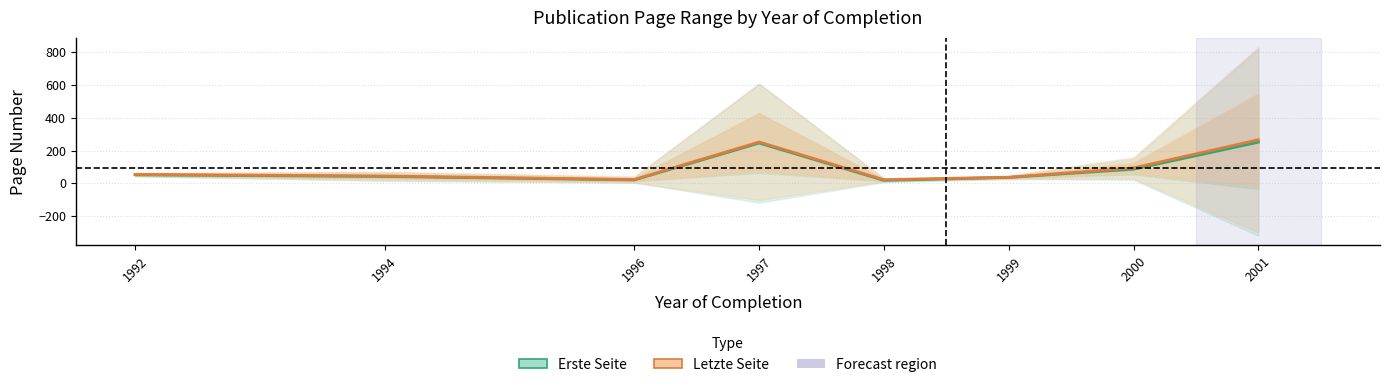

True or false: Letzte Seite (Estimate based on partial data) has a value of 23.3 at 1996.

True